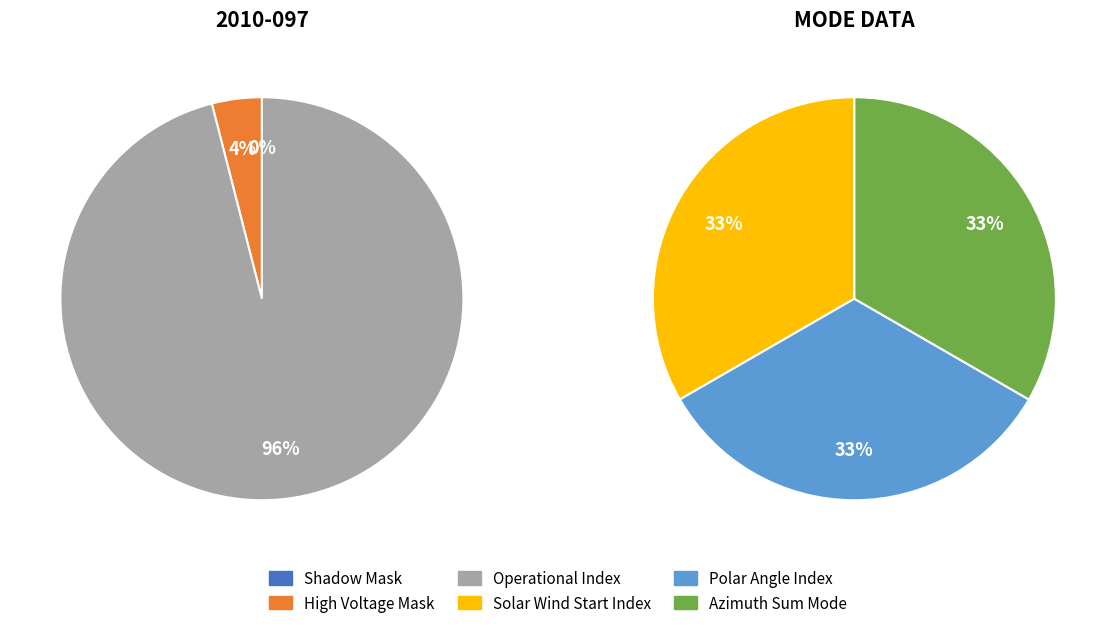

To the nearest percent, what is the difference between the largest and smallest slice percentages?

96%